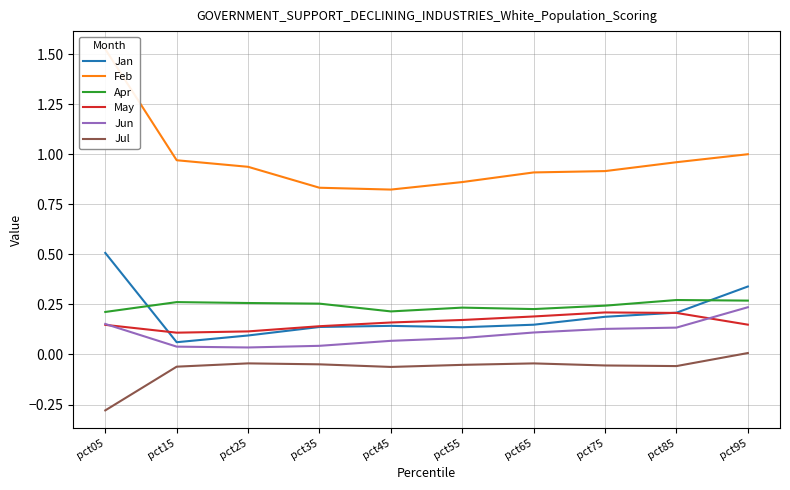

Which category has the lowest value across all series?

pct05